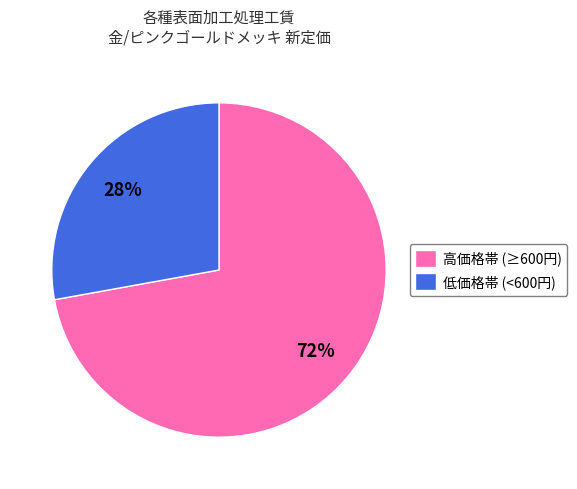

Which slice is the largest?

高価格帯 (≥600円)